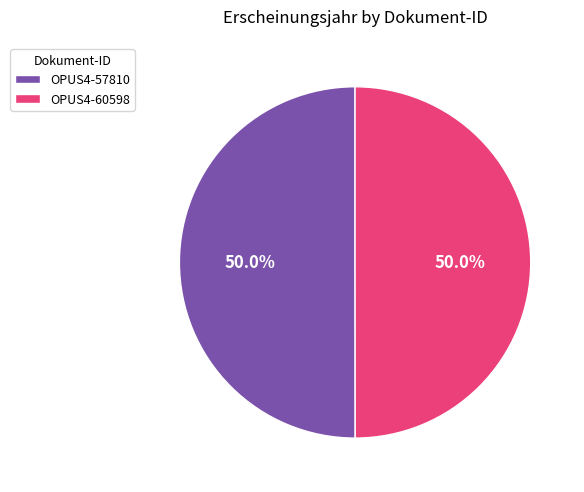

What is the ratio of the value at OPUS4-60598 to the value at OPUS4-57810?

1.0